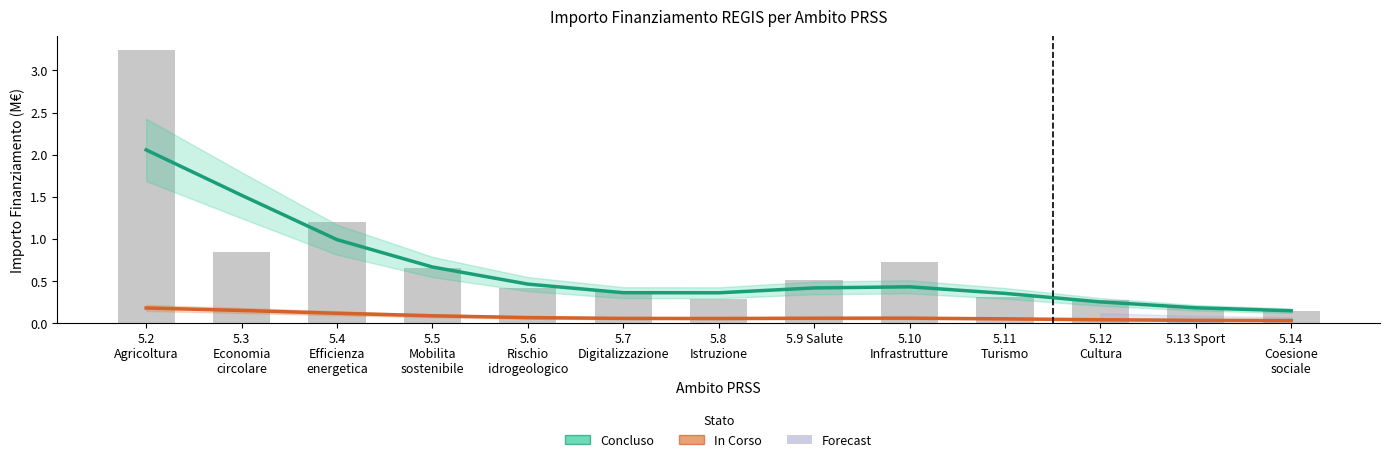

Reading left to right, what are all the values shown in this chart?

Concluso: 2.1	1.5	1.0	0.7	0.5	0.4	0.4	0.4	0.4	0.4	0.3	0.2	0.1
In Corso: 0.2	0.2	0.1	0.1	0.1	0.1	0.1	0.1	0.1	0.1	0.0	0.0	0.0